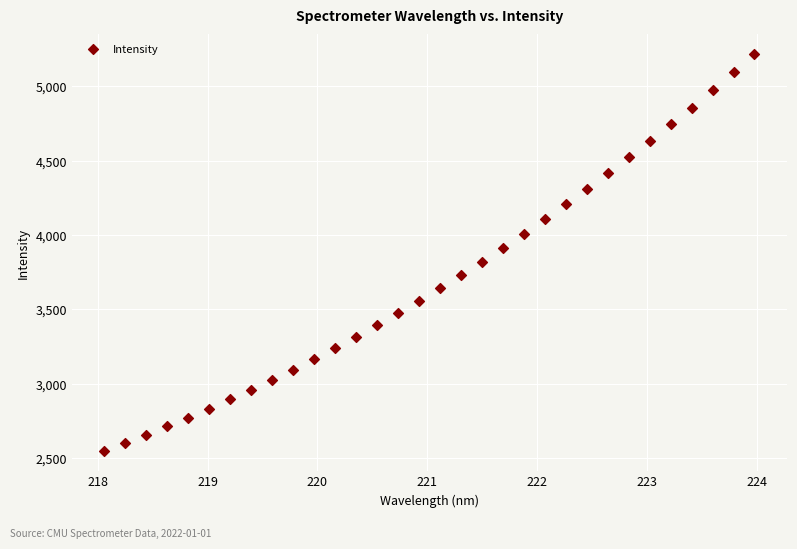

What is the range of X values (max minus min)?

5.9